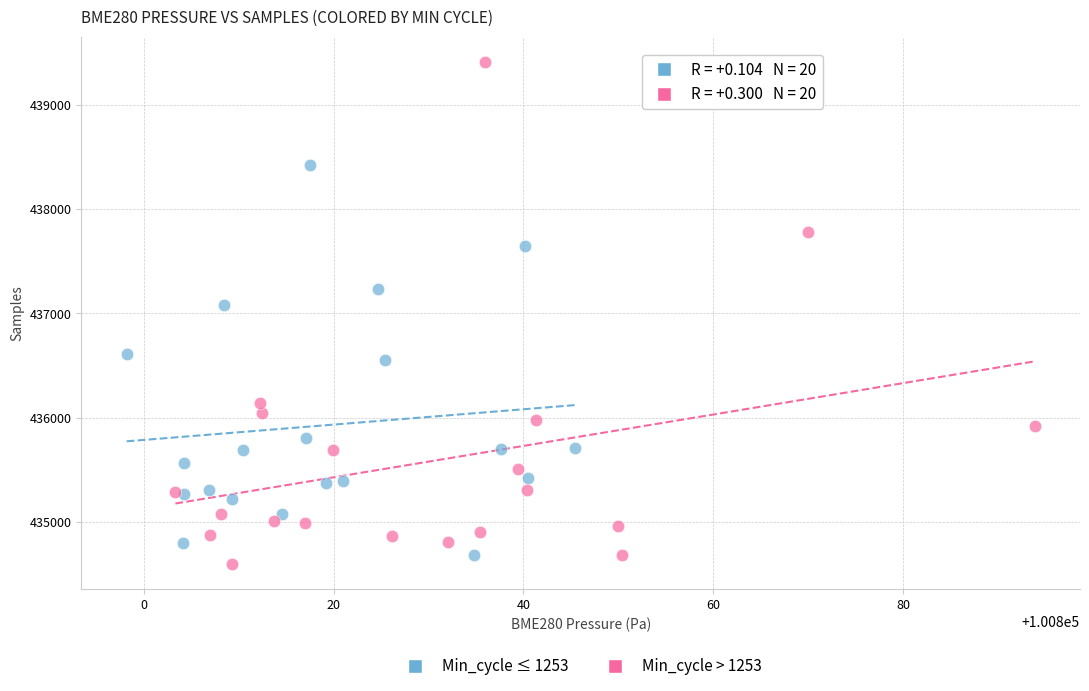

Which series reaches the maximum Y coordinate?

Min_cycle > 1253